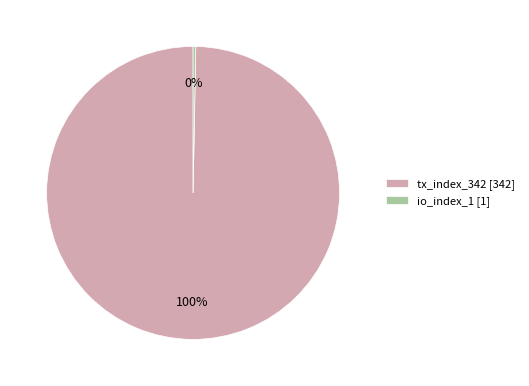

Which category accounts for the majority?

tx_index_342